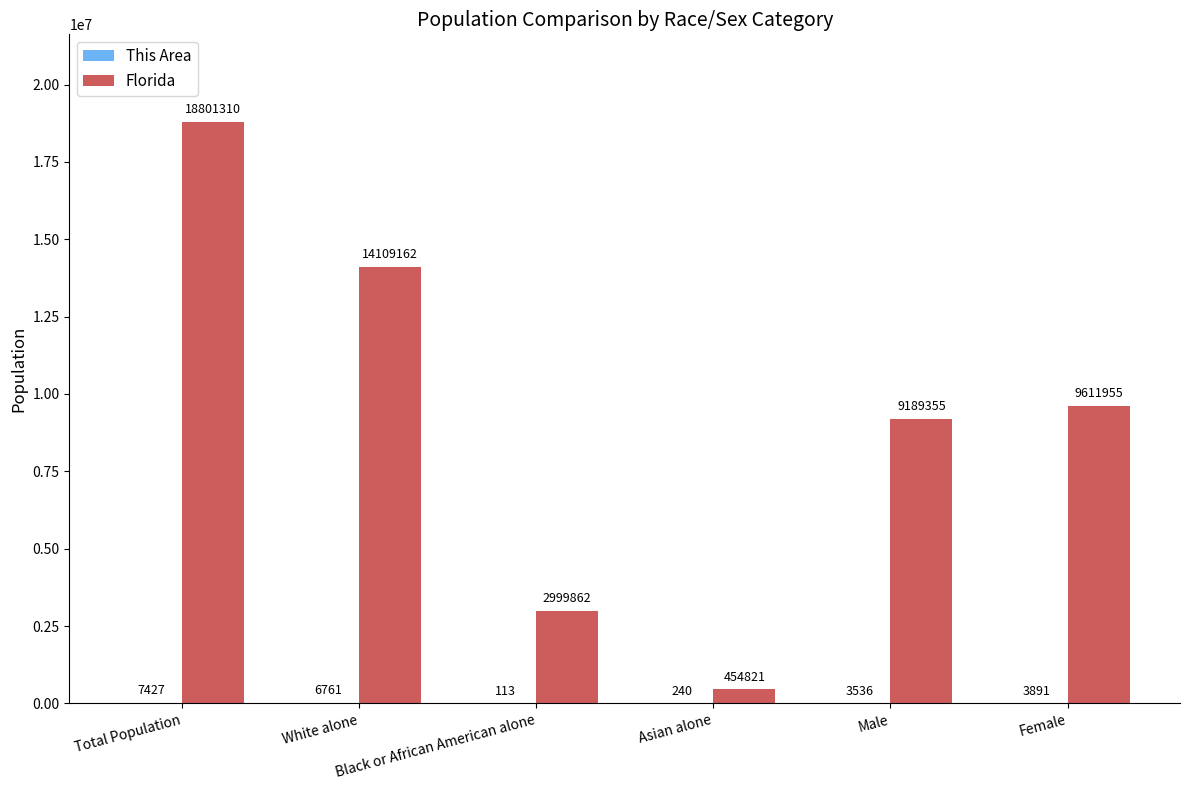

Which series has the largest total across all categories?

Florida